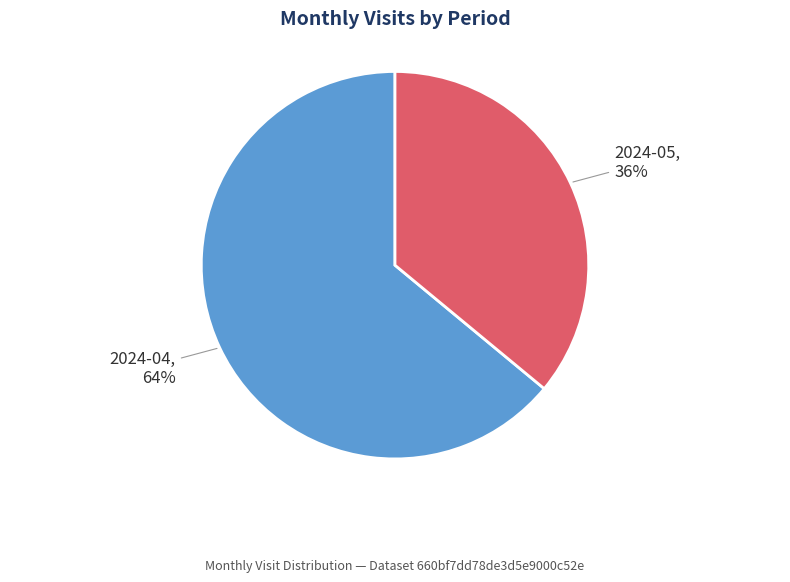

Is there a majority slice in this chart?

Yes